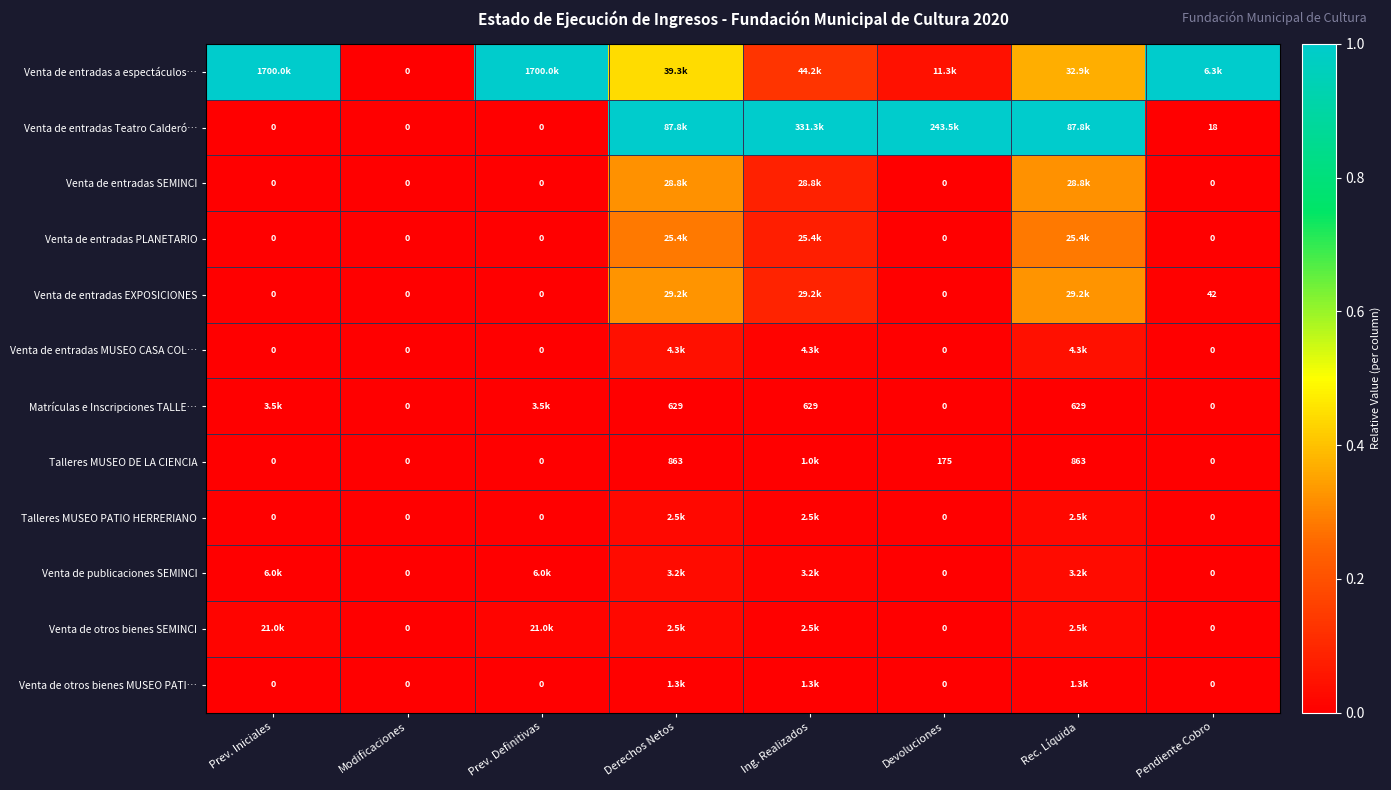

What is the greatest value displayed?

1.0